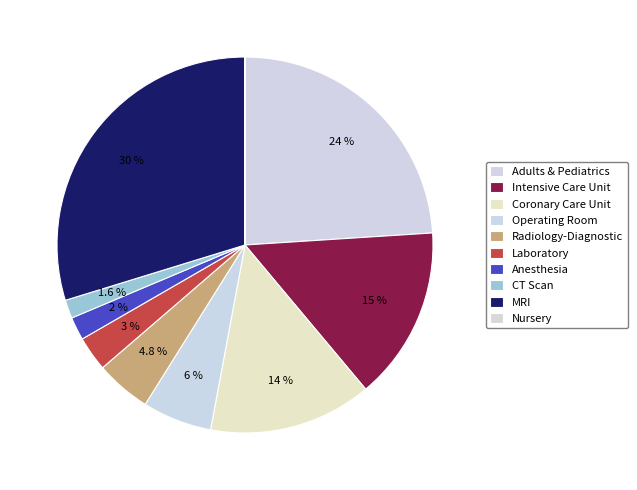

Which slice is the largest?

MRI